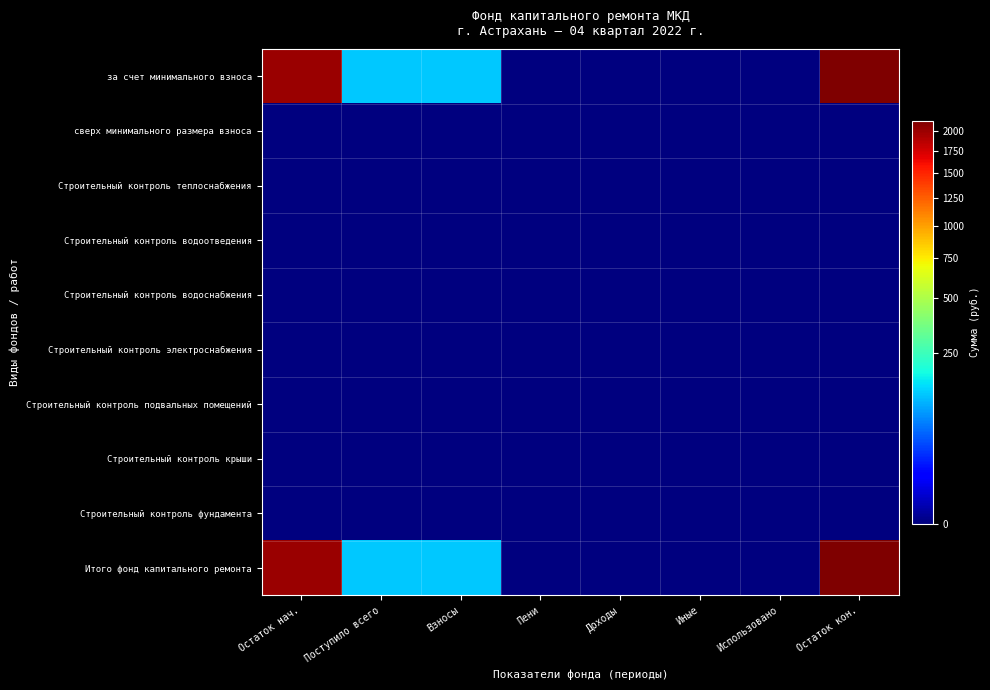

Reading right to left, transcribe all the data shown in this chart.

за счет минимального взноса: Остаток кон.=2127.9	Использовано=0.0	Иные=0.0	Доходы=0.0	Пени=0.0	Взносы=127.3	Поступило всего=127.3	Остаток нач.=2000.6
сверх минимального размера взноса: Остаток кон.=0.0	Использовано=0.0	Иные=0.0	Доходы=0.0	Пени=0.0	Взносы=0.0	Поступило всего=0.0	Остаток нач.=0.0
Строительный контроль теплоснабжения: Остаток кон.=0.0	Использовано=0.0	Иные=0.0	Доходы=0.0	Пени=0.0	Взносы=0.0	Поступило всего=0.0	Остаток нач.=0.0
Строительный контроль водоотведения: Остаток кон.=0.0	Использовано=0.0	Иные=0.0	Доходы=0.0	Пени=0.0	Взносы=0.0	Поступило всего=0.0	Остаток нач.=0.0
Строительный контроль водоснабжения: Остаток кон.=0.0	Использовано=0.0	Иные=0.0	Доходы=0.0	Пени=0.0	Взносы=0.0	Поступило всего=0.0	Остаток нач.=0.0
Строительный контроль электроснабжения: Остаток кон.=0.0	Использовано=0.0	Иные=0.0	Доходы=0.0	Пени=0.0	Взносы=0.0	Поступило всего=0.0	Остаток нач.=0.0
Строительный контроль подвальных помещений: Остаток кон.=0.0	Использовано=0.0	Иные=0.0	Доходы=0.0	Пени=0.0	Взносы=0.0	Поступило всего=0.0	Остаток нач.=0.0
Строительный контроль крыши: Остаток кон.=0.0	Использовано=0.0	Иные=0.0	Доходы=0.0	Пени=0.0	Взносы=0.0	Поступило всего=0.0	Остаток нач.=0.0
Строительный контроль фундамента: Остаток кон.=0.0	Использовано=0.0	Иные=0.0	Доходы=0.0	Пени=0.0	Взносы=0.0	Поступило всего=0.0	Остаток нач.=0.0
Итого фонд капитального ремонта: Остаток кон.=2127.9	Использовано=0.0	Иные=0.0	Доходы=0.0	Пени=0.0	Взносы=127.3	Поступило всего=127.3	Остаток нач.=2000.6